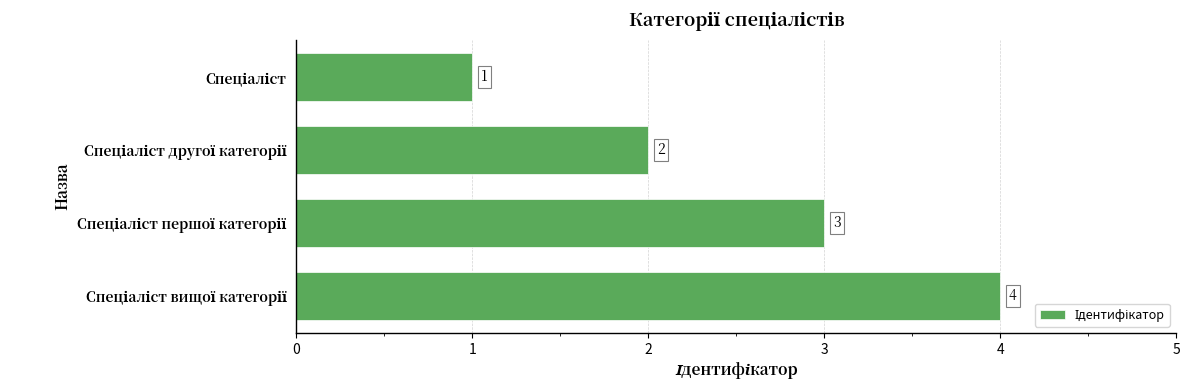

What is the difference between the maximum and minimum values?

3